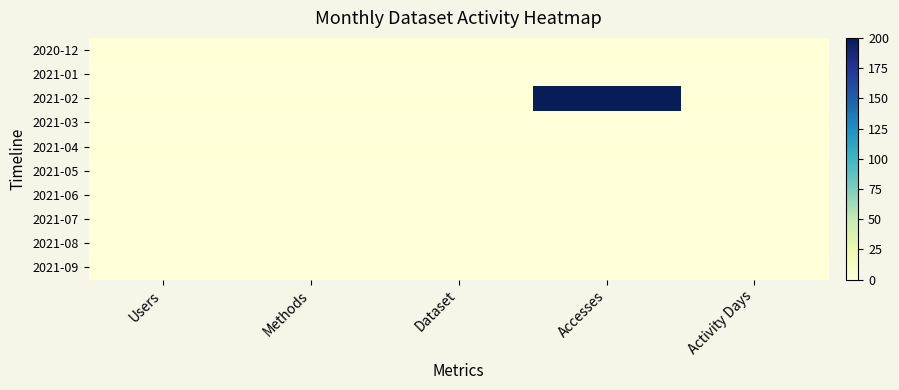

At which category does the chart reach its minimum across all series?

Users